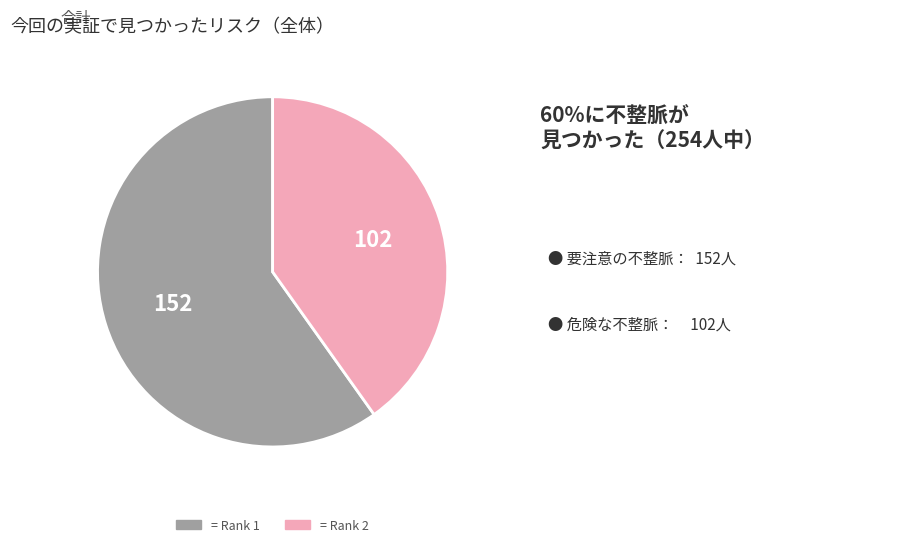

Does any single category account for the majority?

Yes